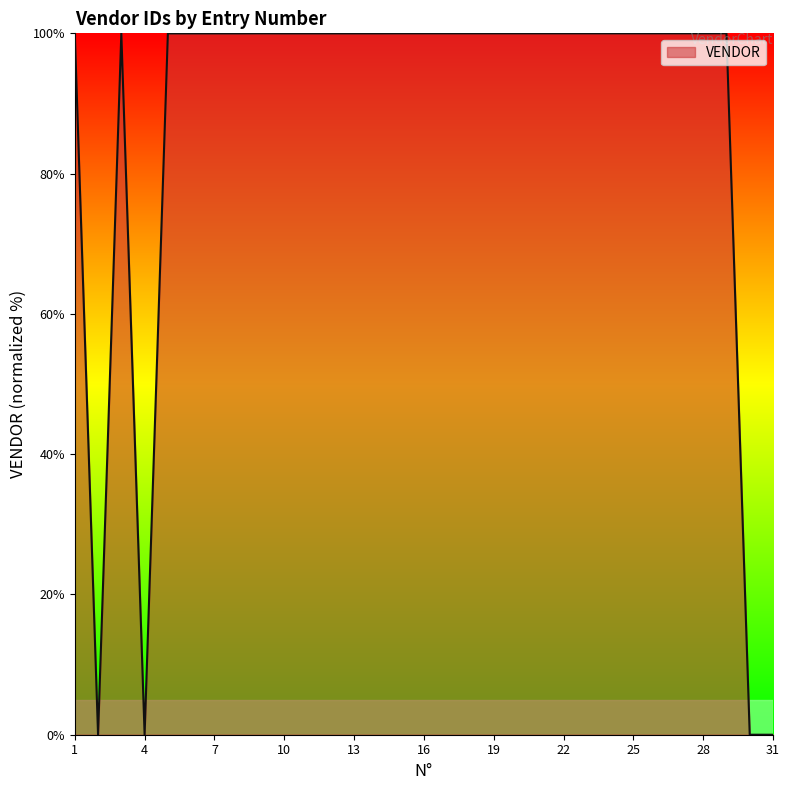

What is the difference between the maximum and minimum values?

100.0